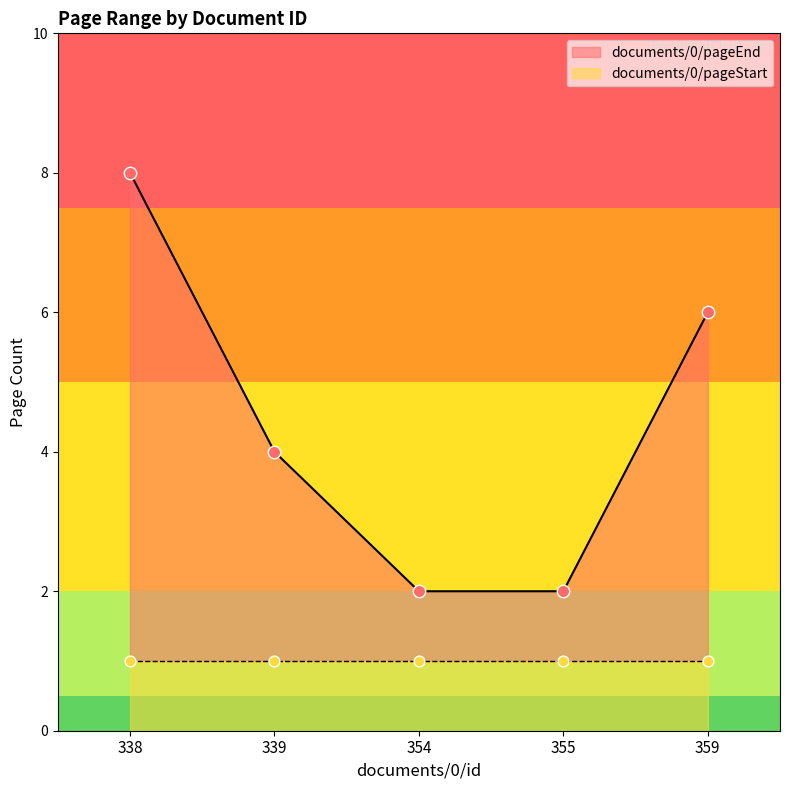

Between 359 and 338, which is larger?

338